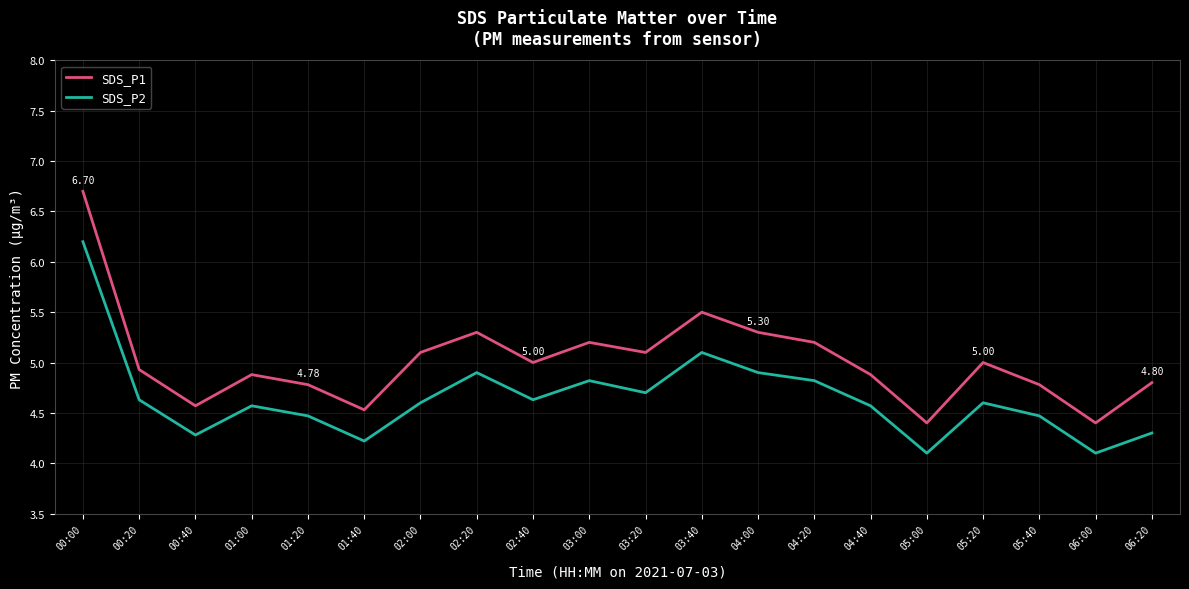

Does the chart have visible grid lines?

Yes